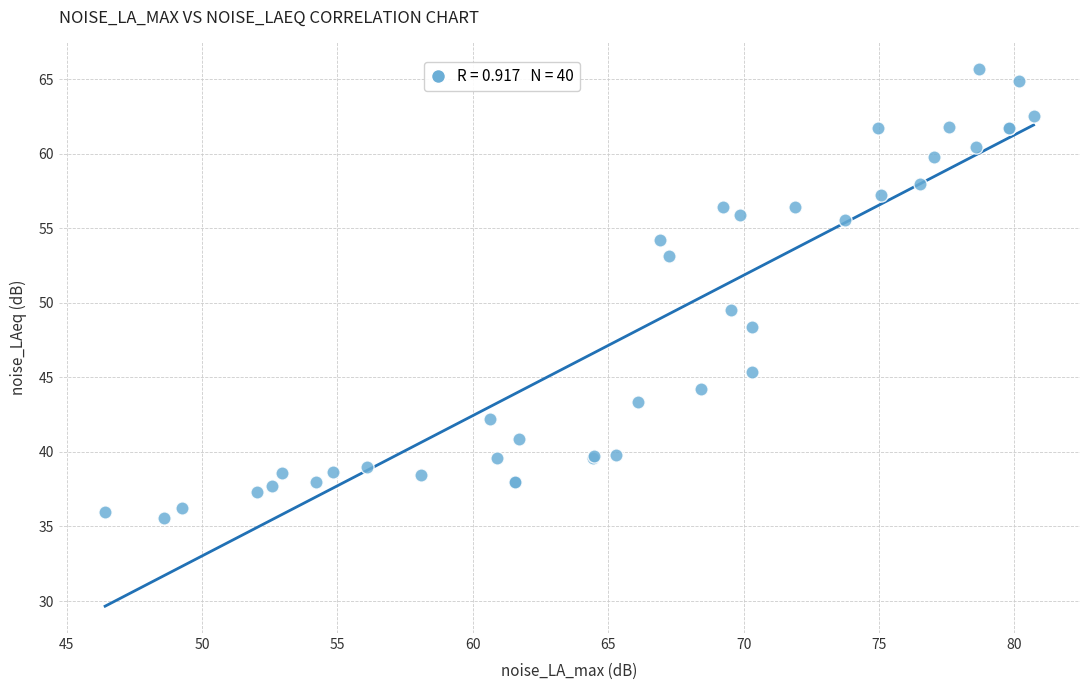

What Y value in the scatter plot is closest to 50?

49.5